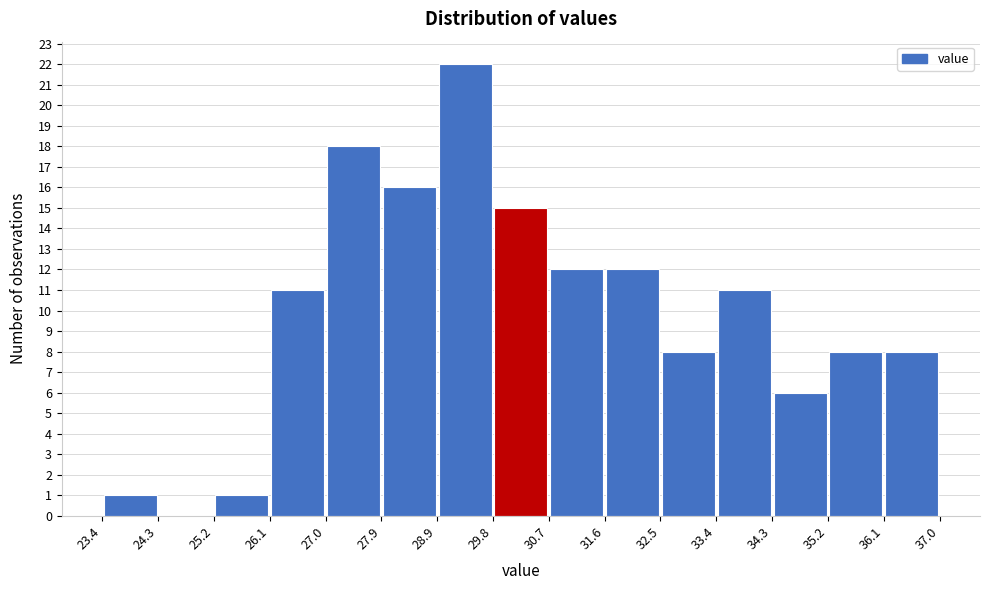

Reading left to right, list every bar in this chart as the range it spans on the x-axis followed by its height. The values are not printed on the chart, so give them approximately, as read against the axis.

23.4 to 24.3: 1
24.3 to 25.2: 0
25.2 to 26.1: 1
26.1 to 27.0: 11
27.0 to 27.9: 18
27.9 to 28.9: 16
28.9 to 29.8: 22
29.8 to 30.7: 15
30.7 to 31.6: 12
31.6 to 32.5: 12
32.5 to 33.4: 8
33.4 to 34.3: 11
34.3 to 35.2: 6
35.2 to 36.1: 8
36.1 to 37.0: 8